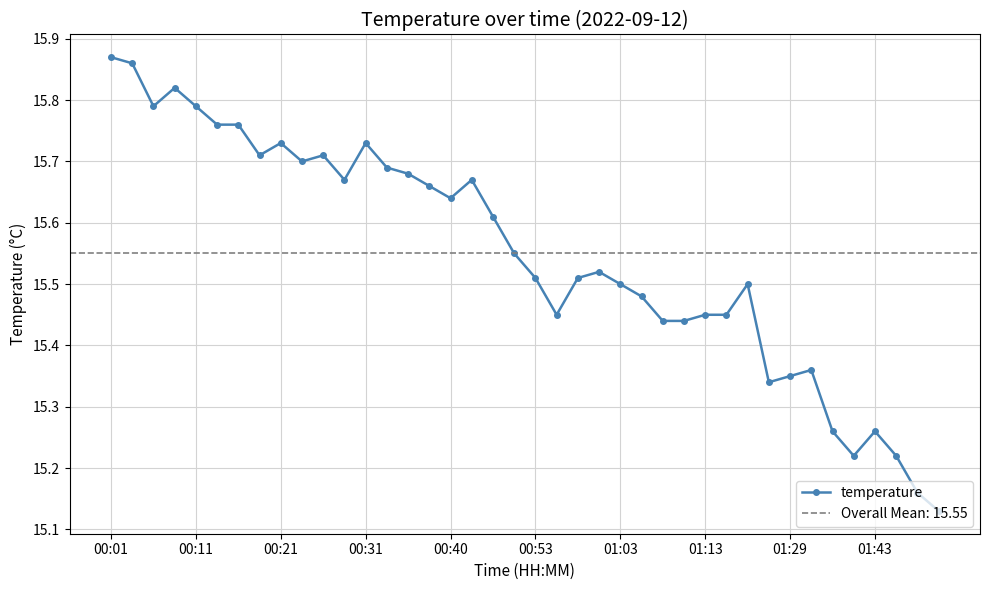

What is the value of the 27th point from the left?

15.4